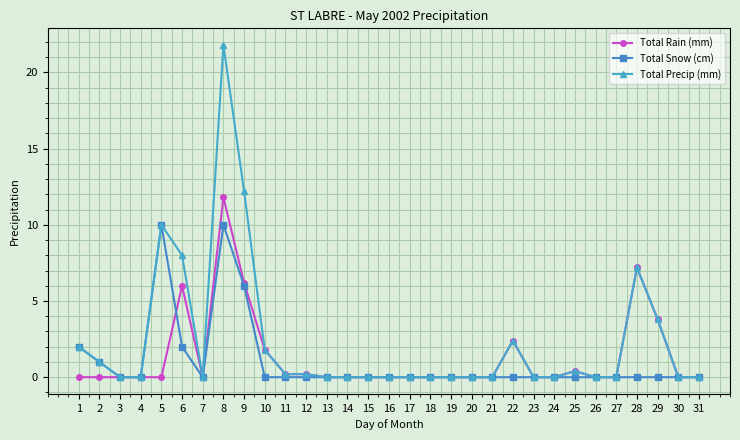

Is it true that Total Snow (cm) equals 4.5 at 28?

False